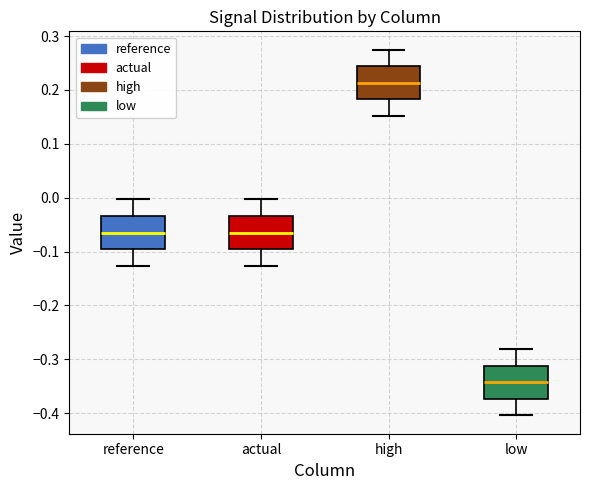

Where does the lower whisker of the box for reference end on the y-axis? The values are not printed on the chart, so give them approximately, as read against the axis.

-0.13